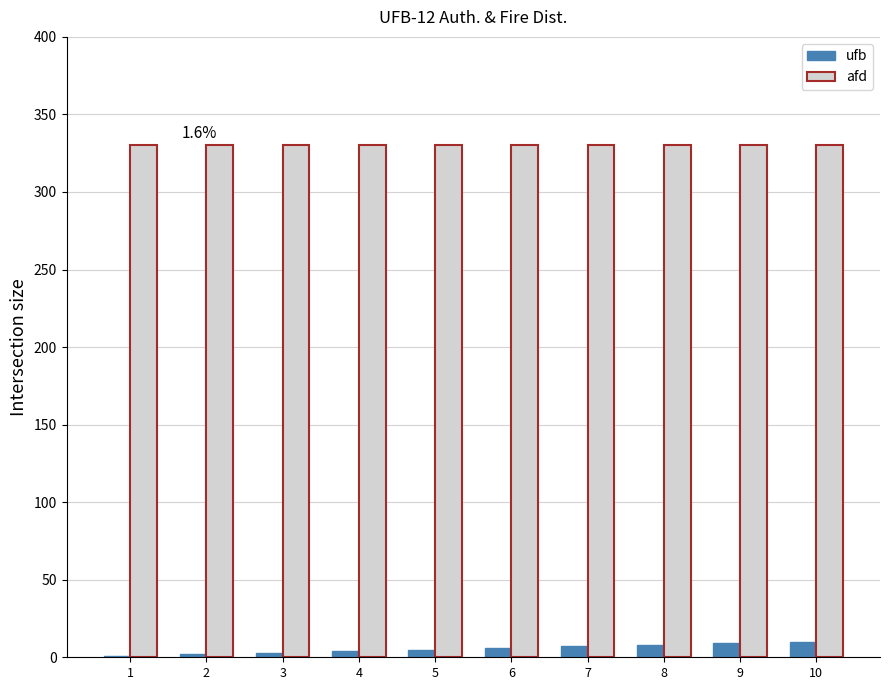

Which series has the largest total across all categories?

afd